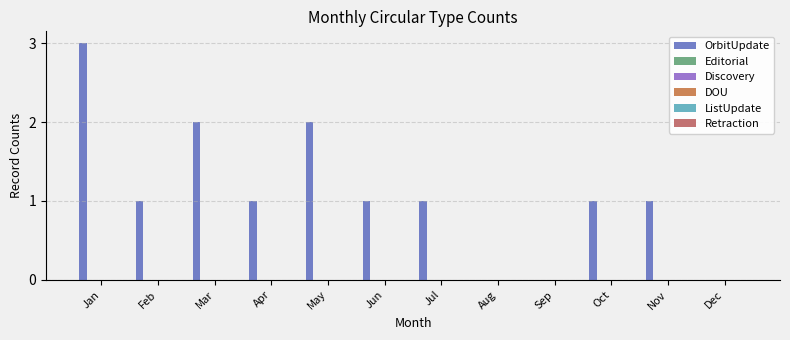

Does the chart contain stacked bars?

No